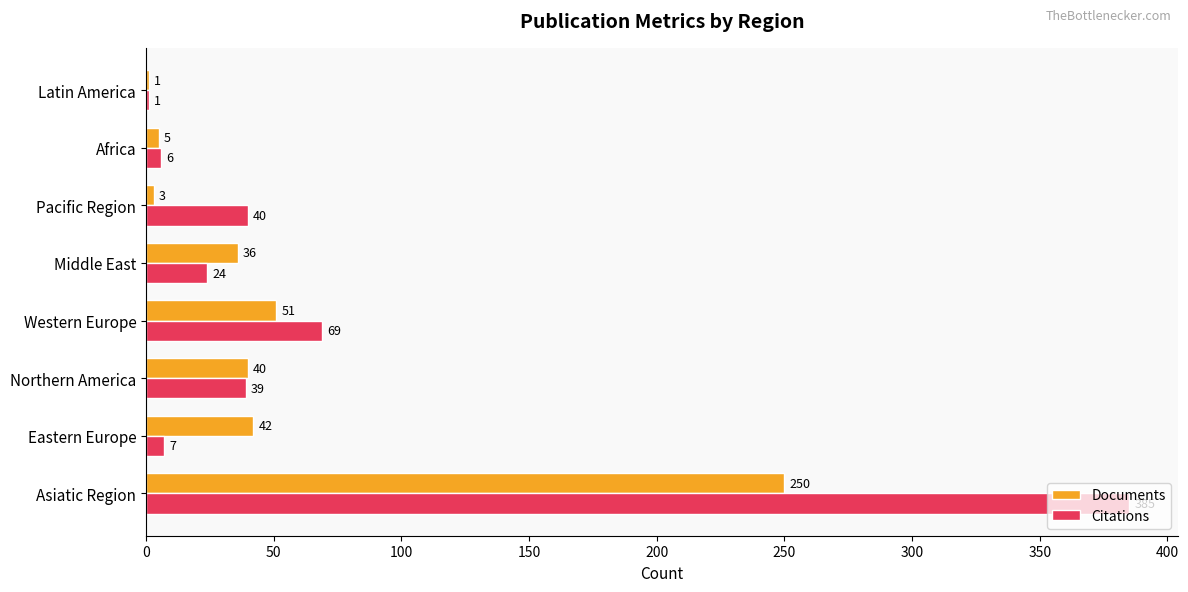

Which series changed the most between Middle East and Latin America?

Documents